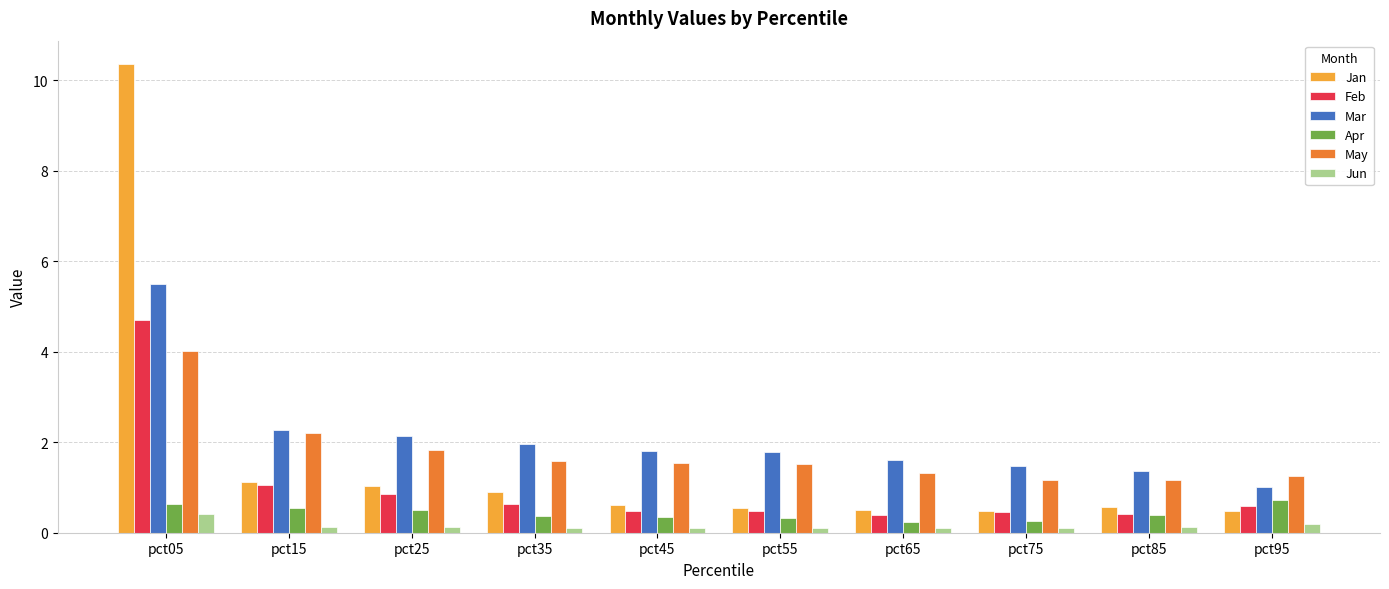

Are the bars horizontal?

No